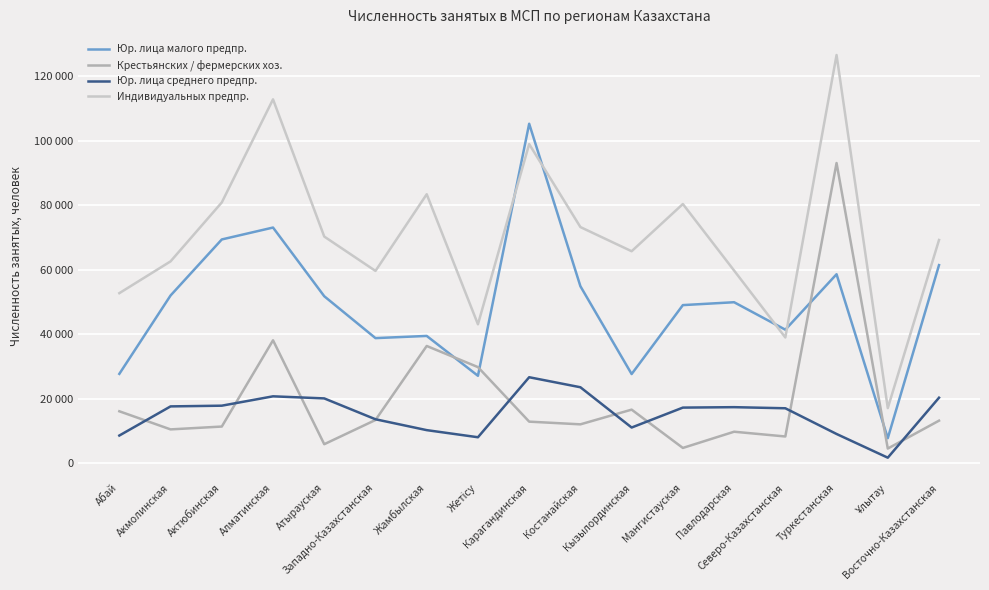

Reading right to left, extract all data points from this chart.

Юр. лица малого предпр.: 61438	7746	58606	41407	49925	49031	27646	54887	105284	27108	39471	38791	51782	73090	69398	52012	27704
Крестьянских / фермерских хоз.: 13188	4537	93107	8280	9756	4726	16608	12048	12884	29800	36355	13397	5883	38118	11362	10479	16098
Юр. лица среднего предпр.: 20310	1702	9057	17033	17373	17238	11057	23551	26659	8042	10249	13620	20091	20737	17834	17613	8573
Индивидуальных предпр.: 69233	17087	126605	38993	59751	80387	65740	73239	98973	43075	83420	59638	70295	112859	80880	62600	52735